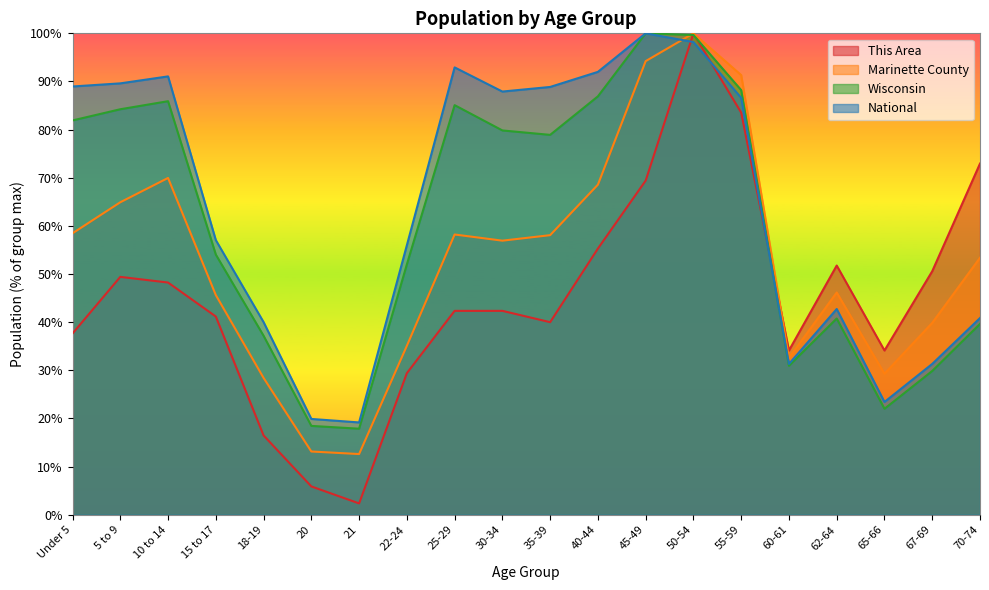

List the series in order of their overall mean, lowest first.

This Area, Marinette County, Wisconsin, National